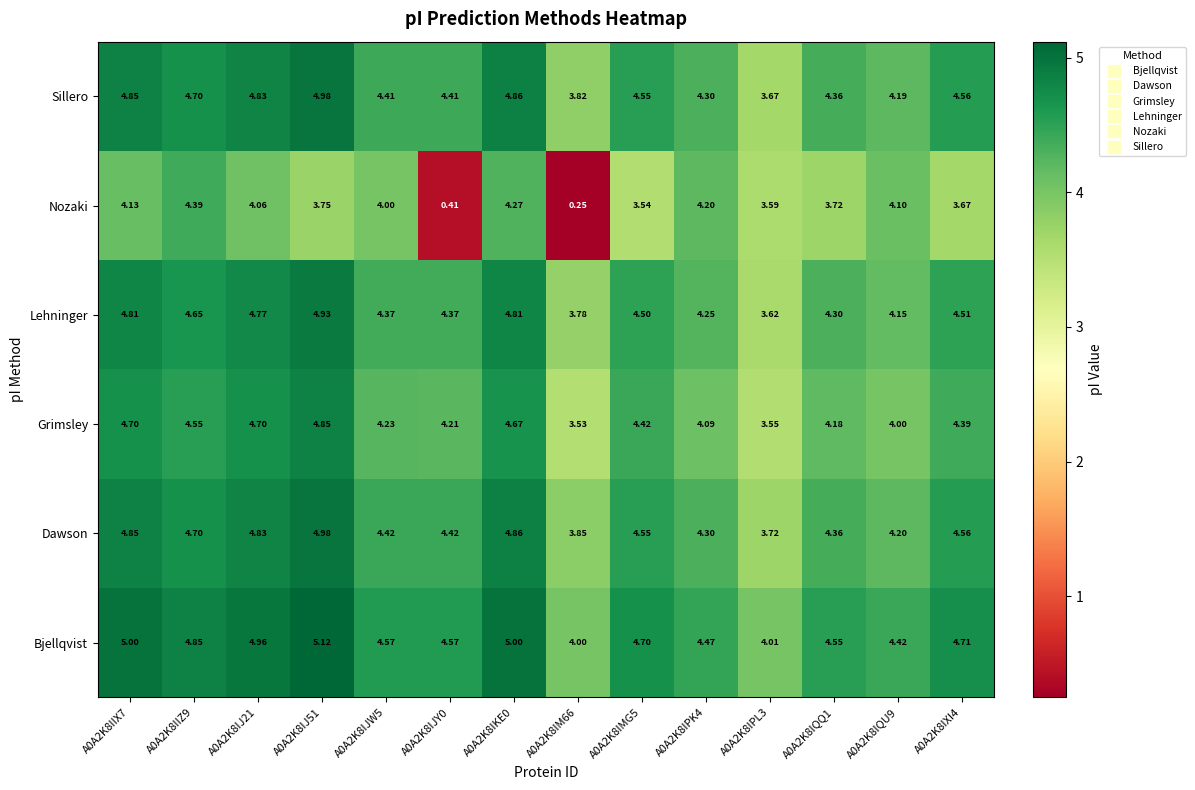

Which series has the largest total across all categories?

Bjellqvist